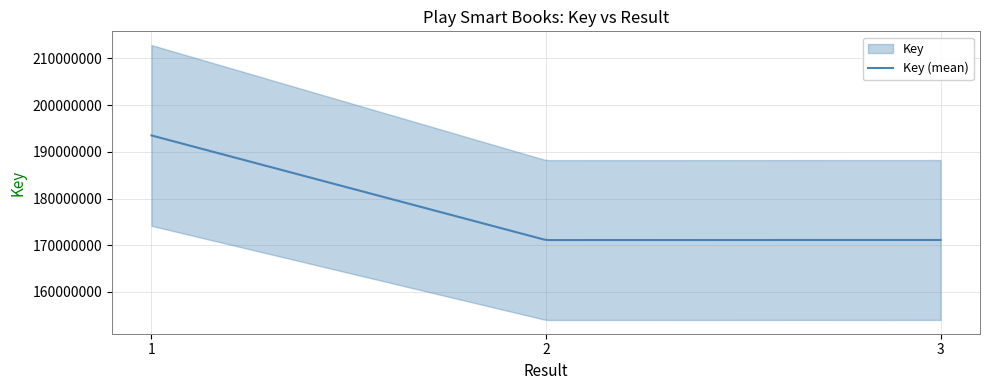

What is the maximum value shown in the chart?

193502128